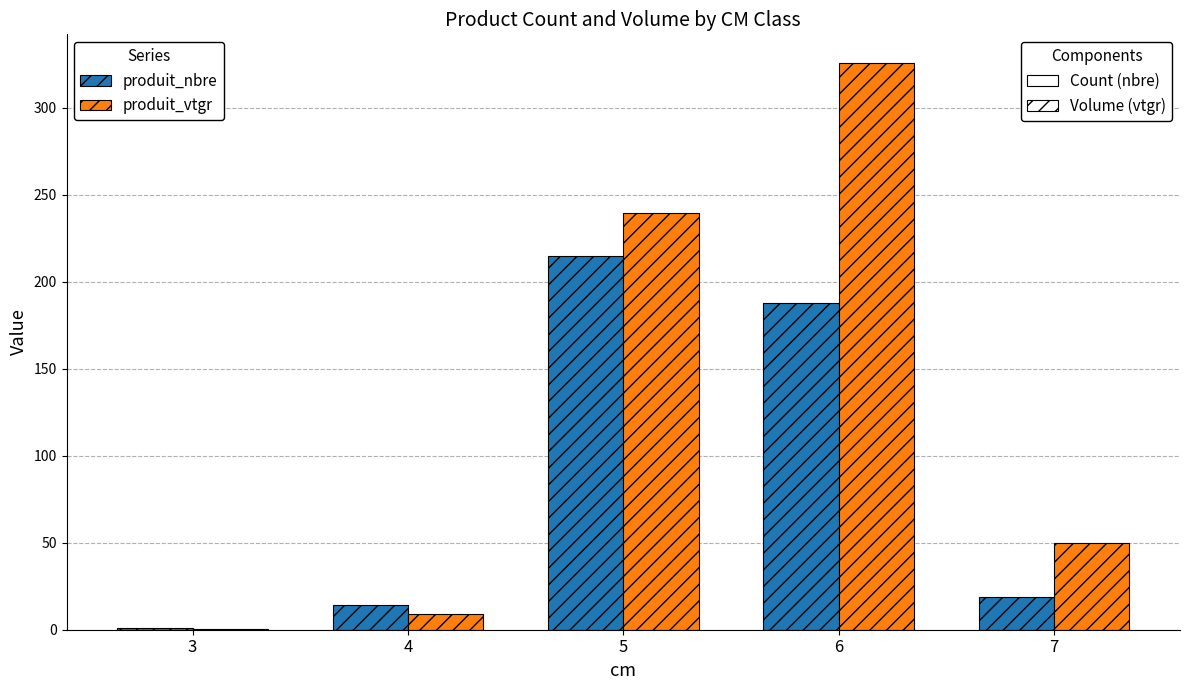

At which category is the sum across all series the highest?

6